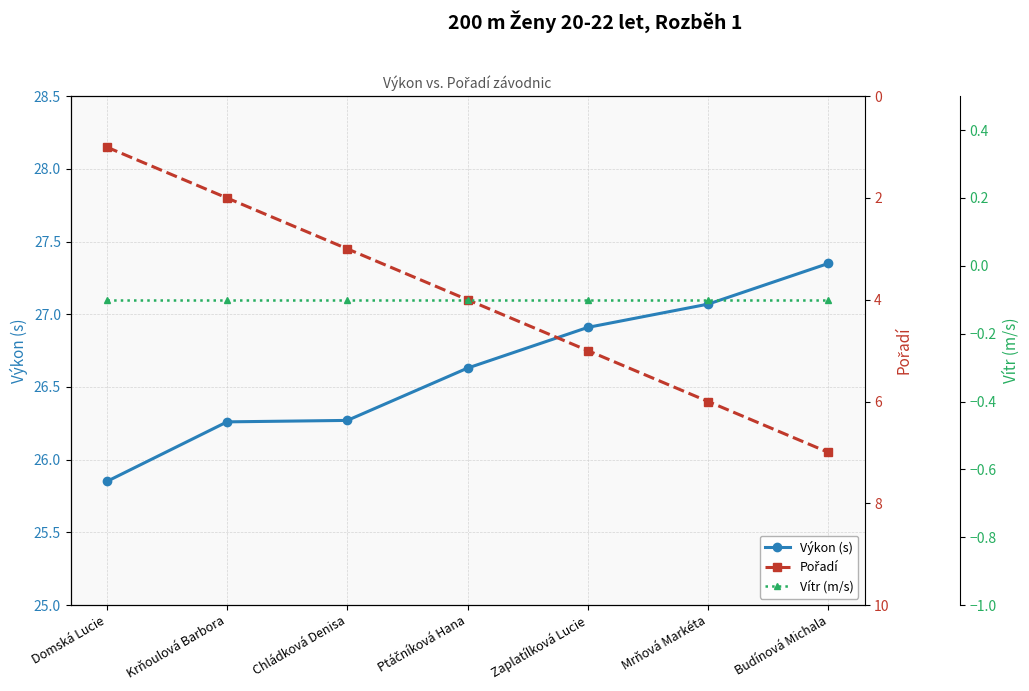

What is the sum of all Výkon (s) values?

186.3